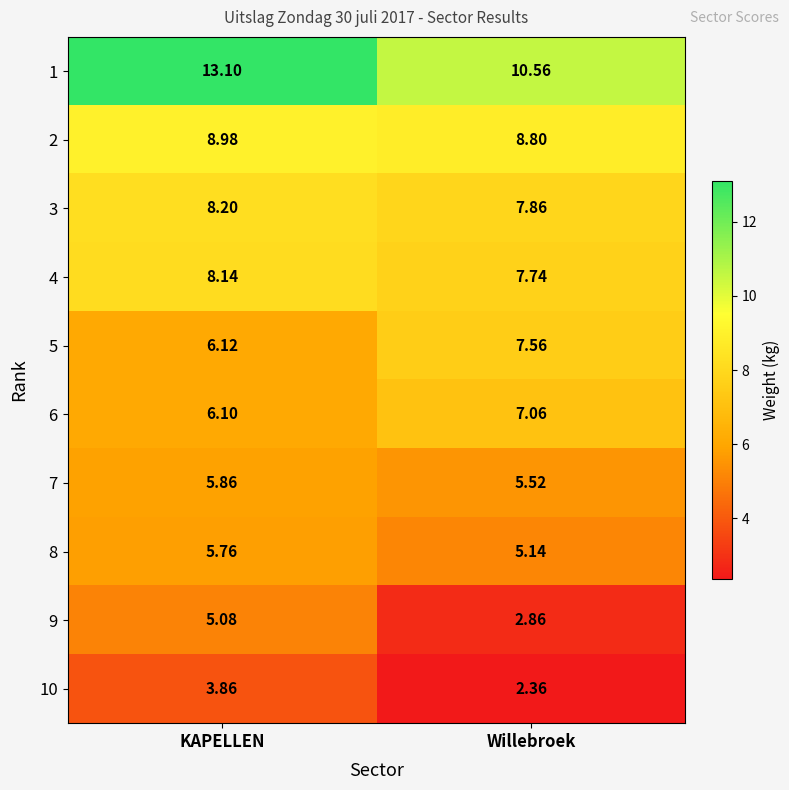

At which category is the sum across all series the highest?

KAPELLEN